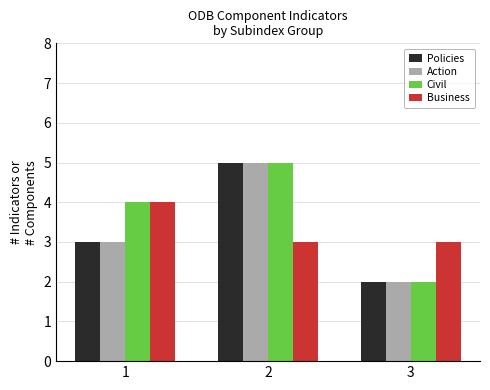

How many bars are there in total?

12